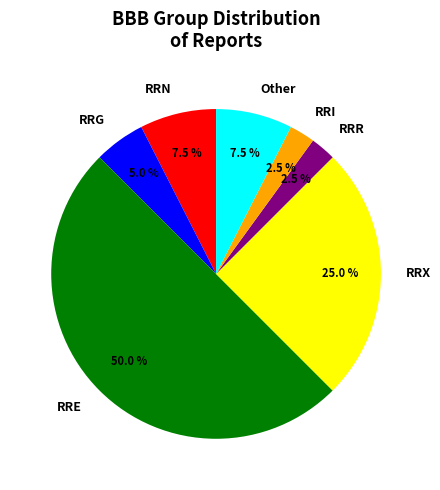

Which category has the biggest portion of the pie?

RRE